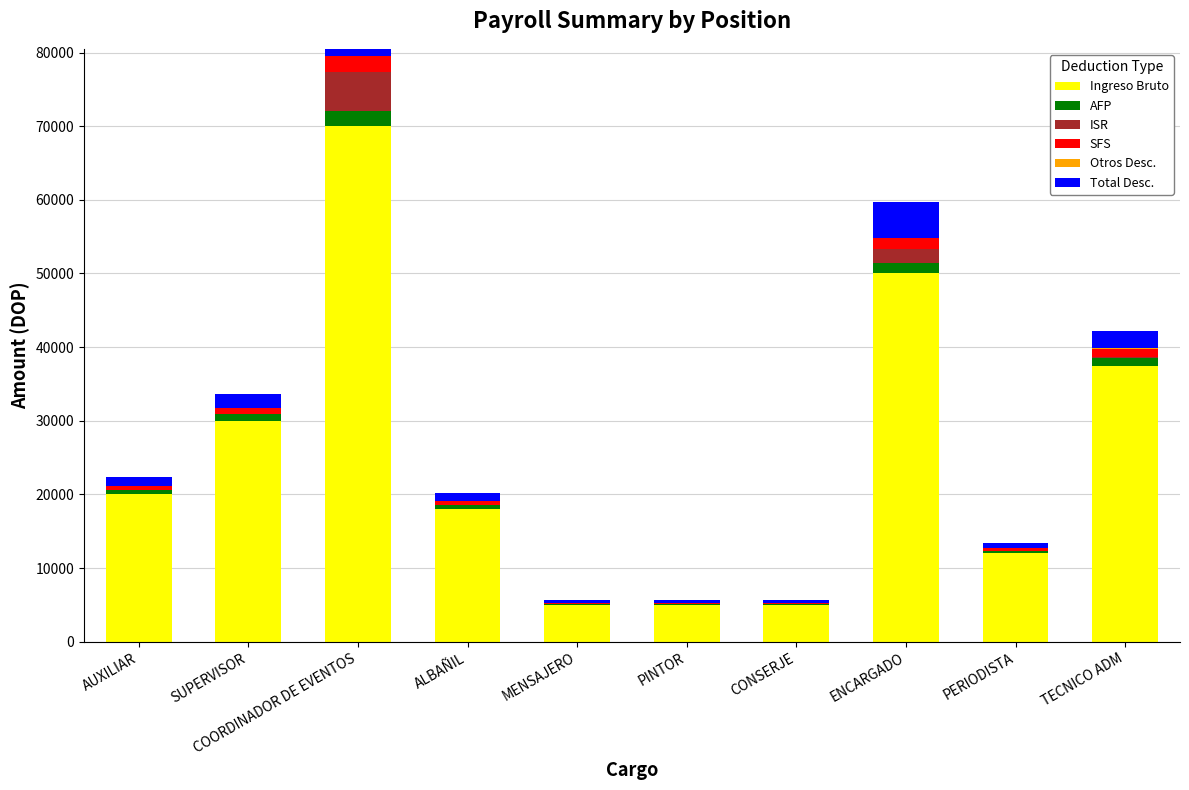

At how many categories does at least one series exceed 68316?

1